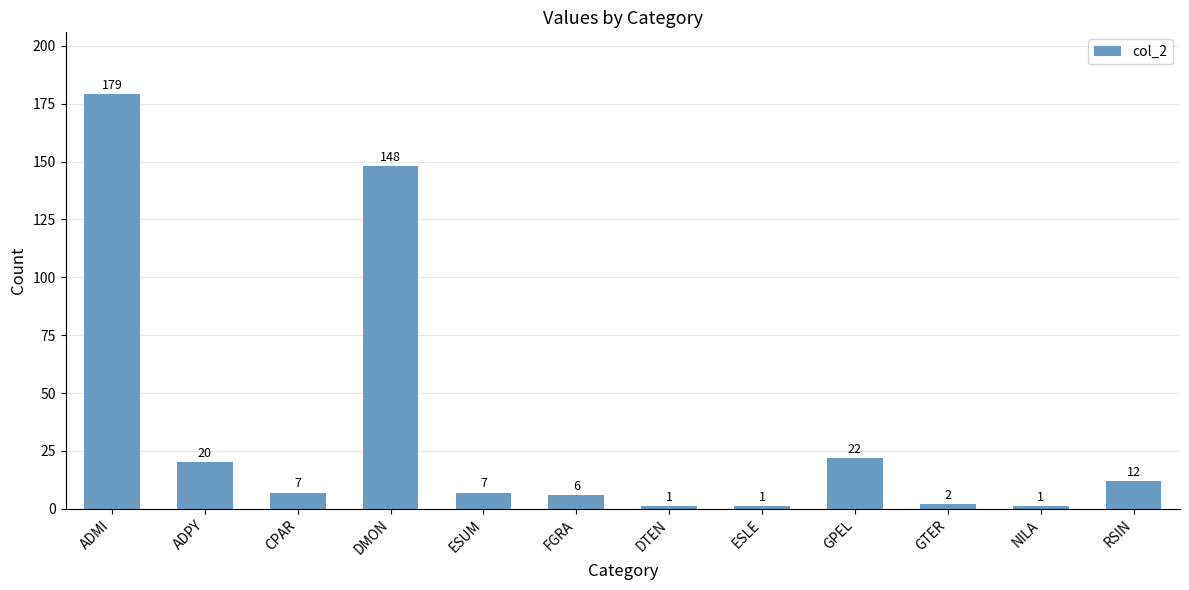

What is the label of the 12th bar from the right?

ADMI